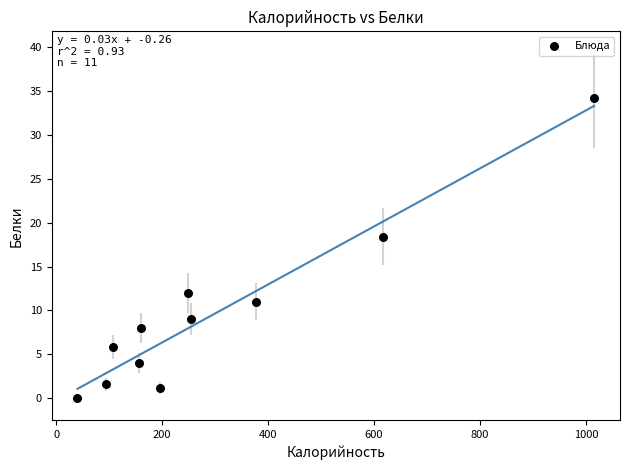

What is the range of X values (max minus min)?

975.5